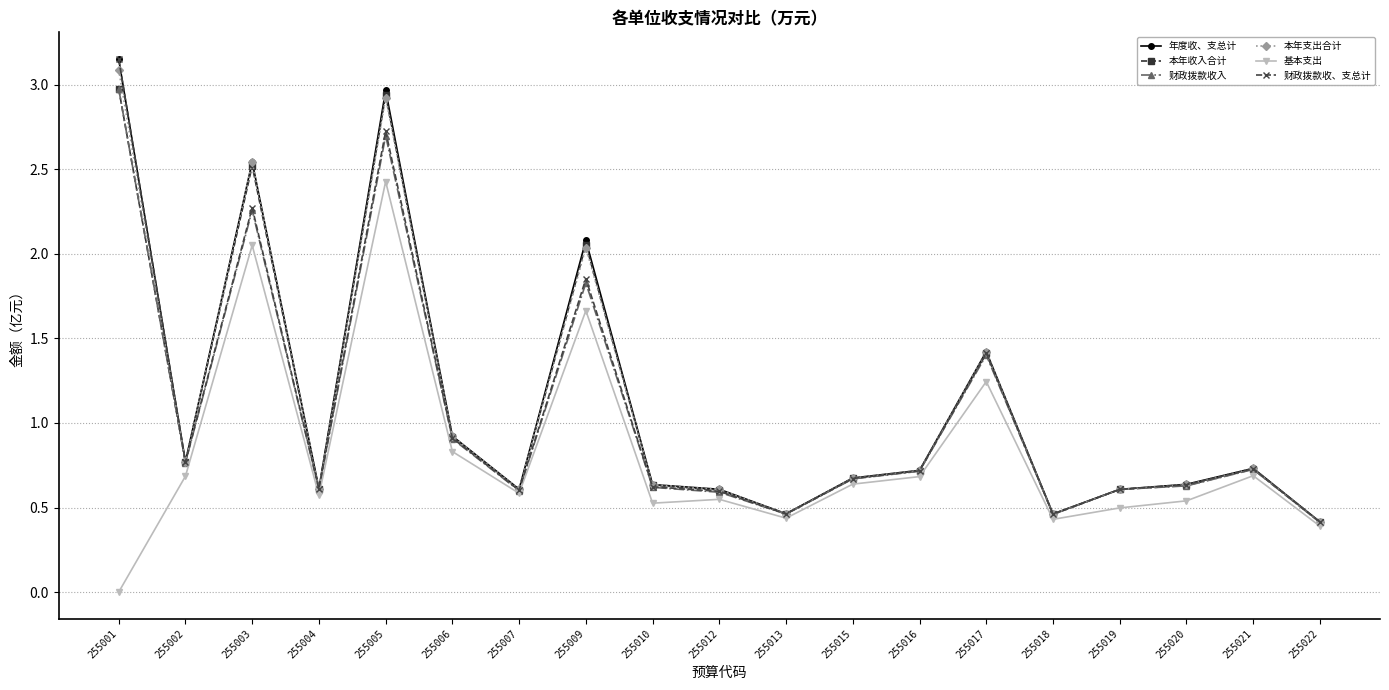

What value does the 财政拨款收入 series have at 255007?

0.6